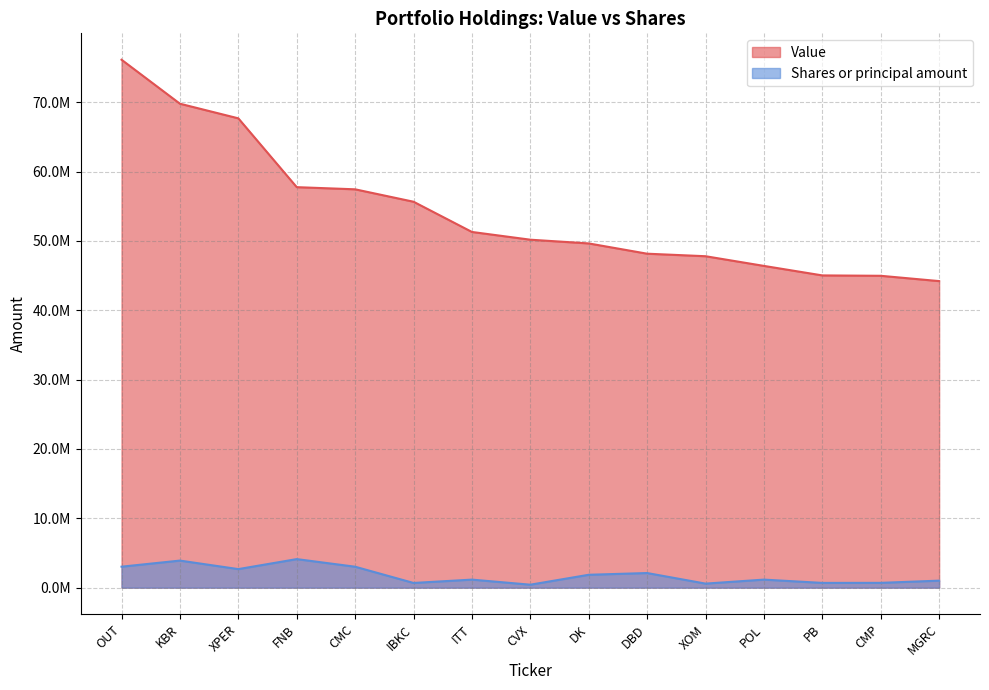

What is the label of the 1st point from the left?

OUT